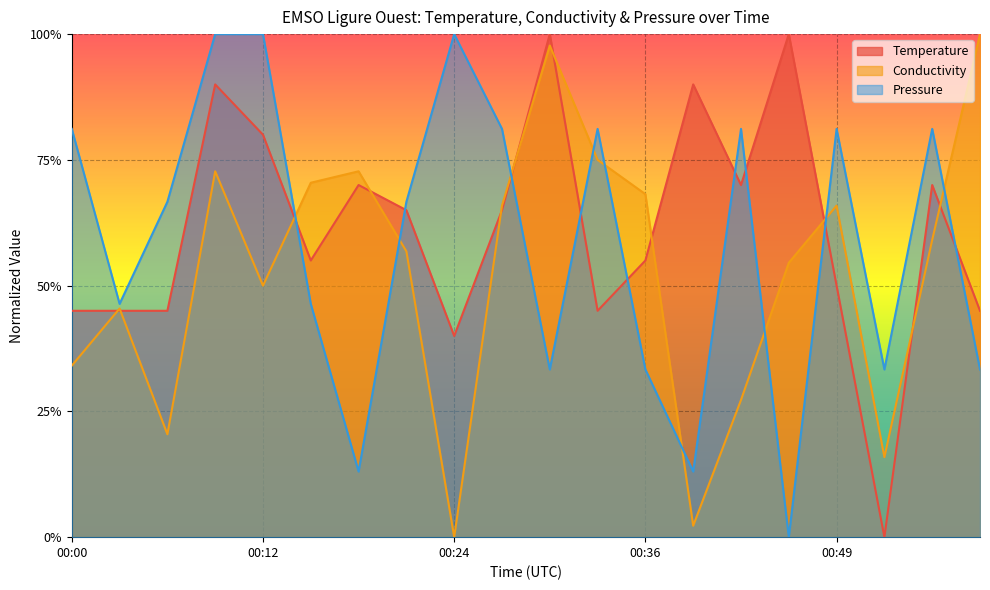

True or false: Pressure has more than 0 points higher than both neighbors.

True